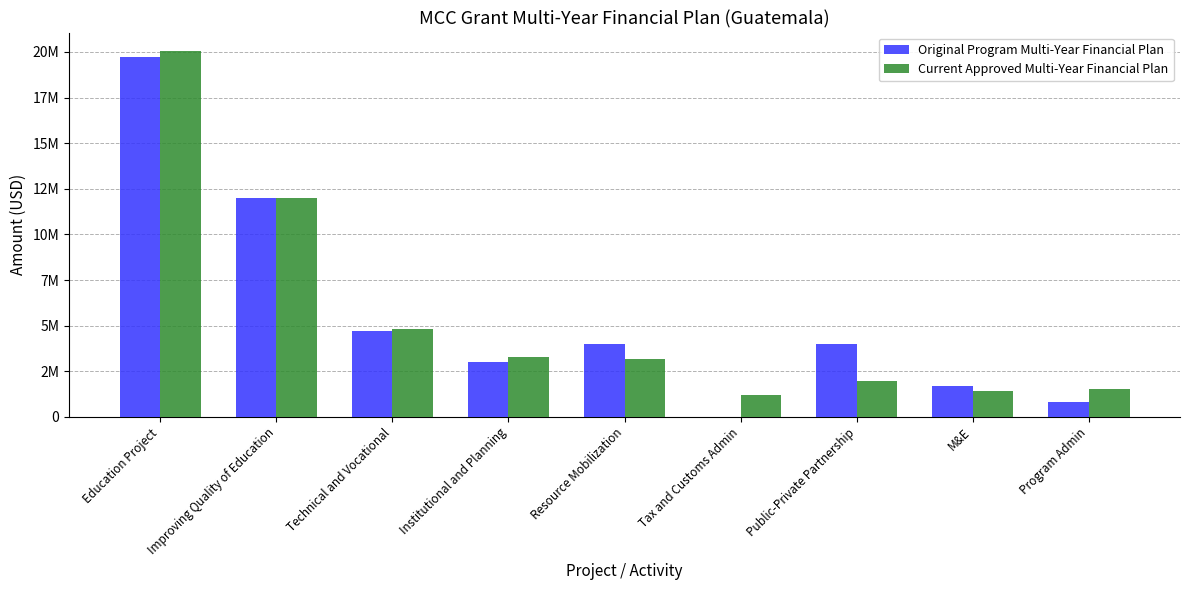

What is the average value of the Original Program Multi-Year Financial Plan series?

5544444